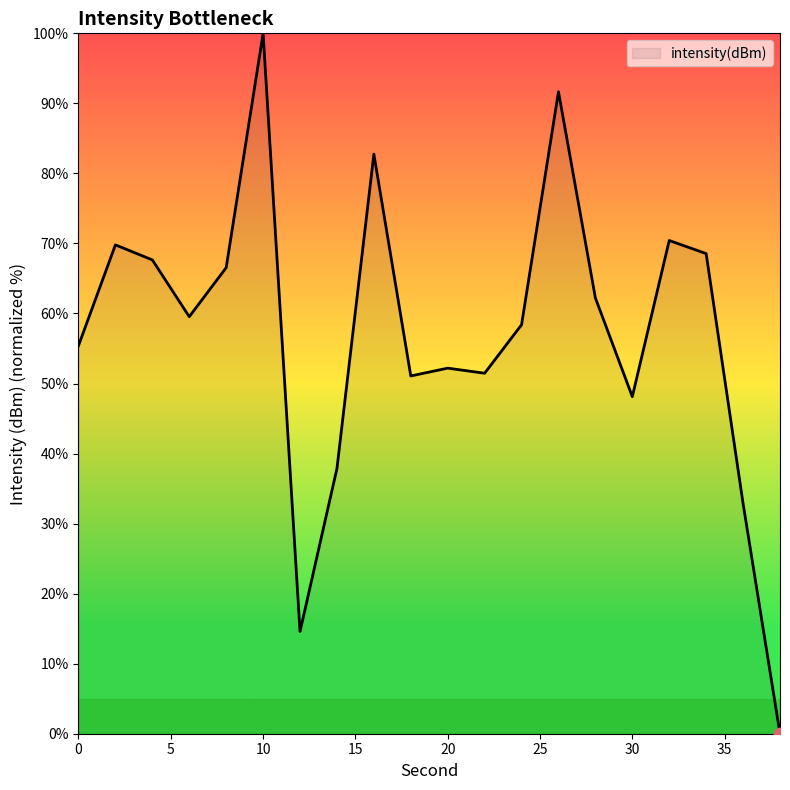

What is the difference between the maximum and minimum values?

100.0